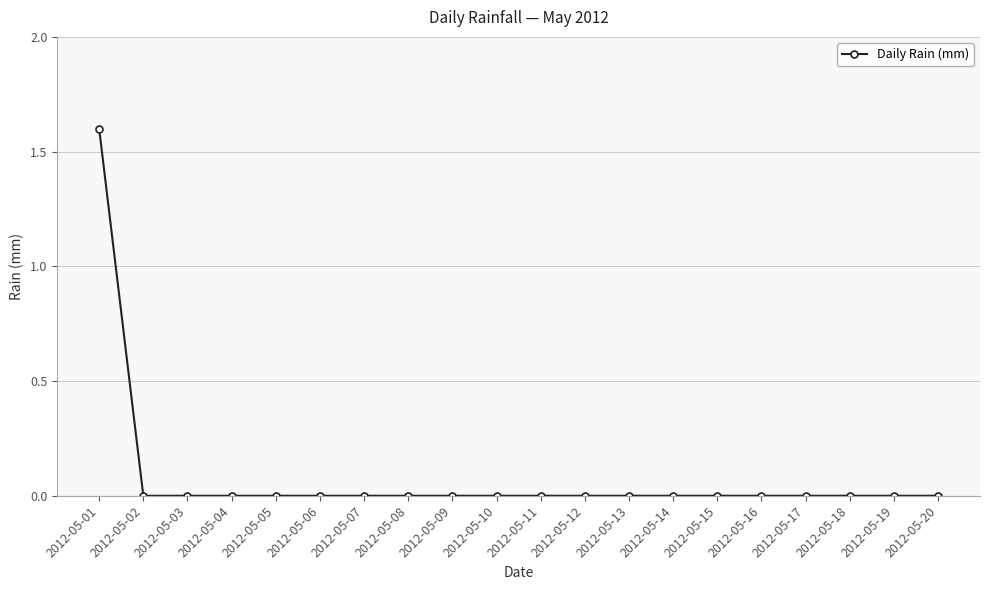

Reading left to right, list all the values displayed in this chart.

1.6	0.0	0.0	0.0	0.0	0.0	0.0	0.0	0.0	0.0	0.0	0.0	0.0	0.0	0.0	0.0	0.0	0.0	0.0	0.0